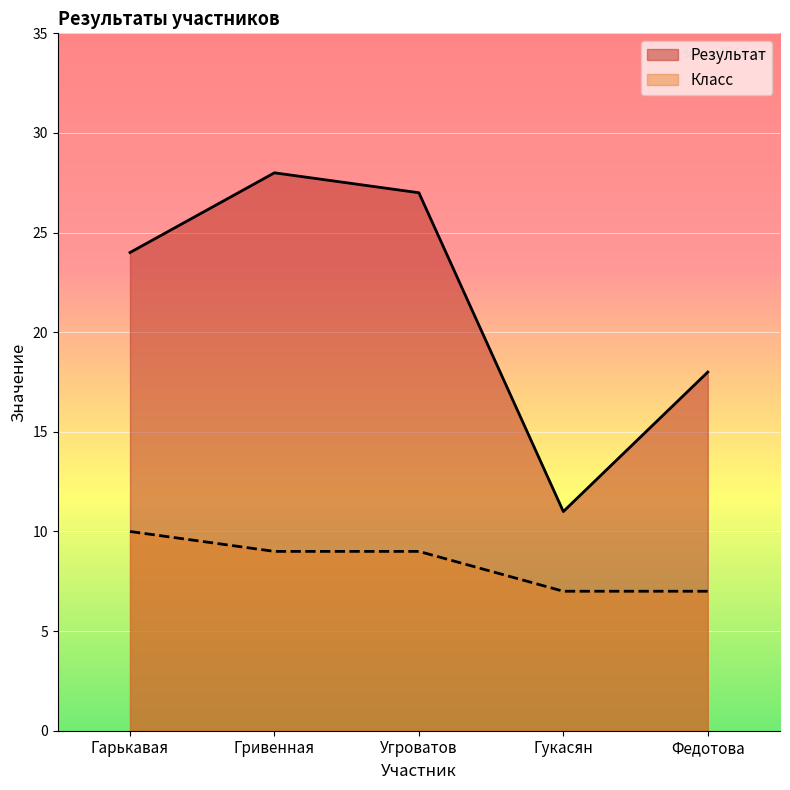

Where is Класс nearest to the value 8?

Гривенная